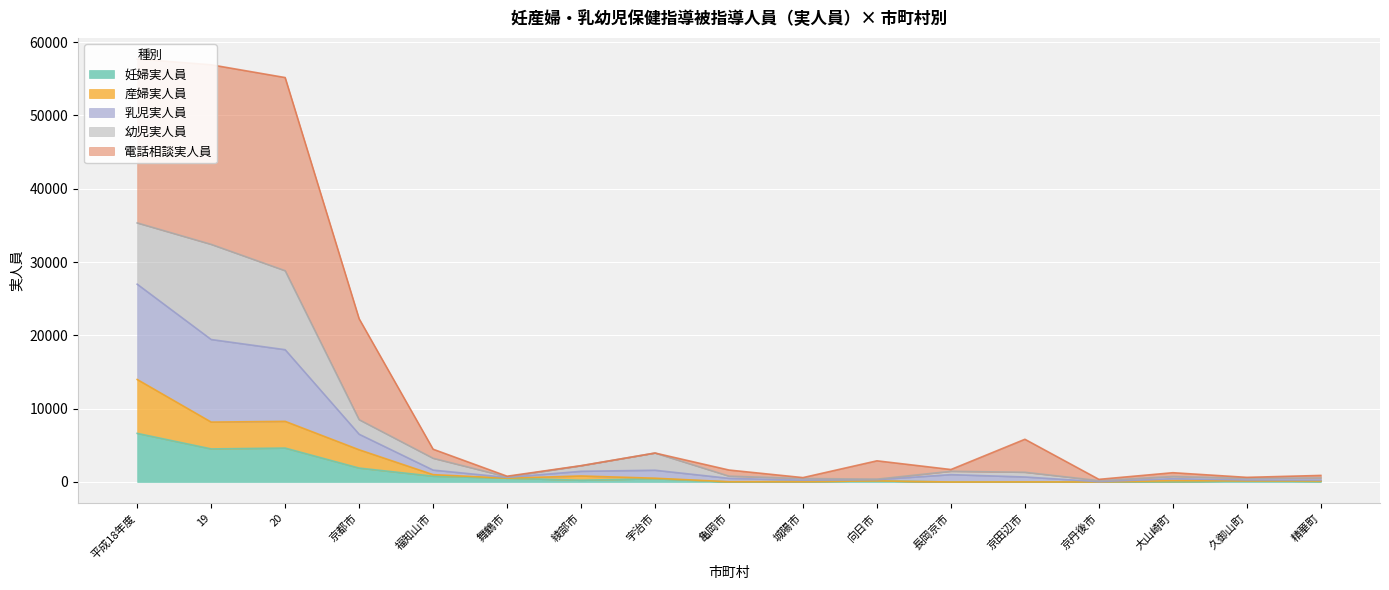

At which label does 妊婦実人員 reach its peak?

平成18年度